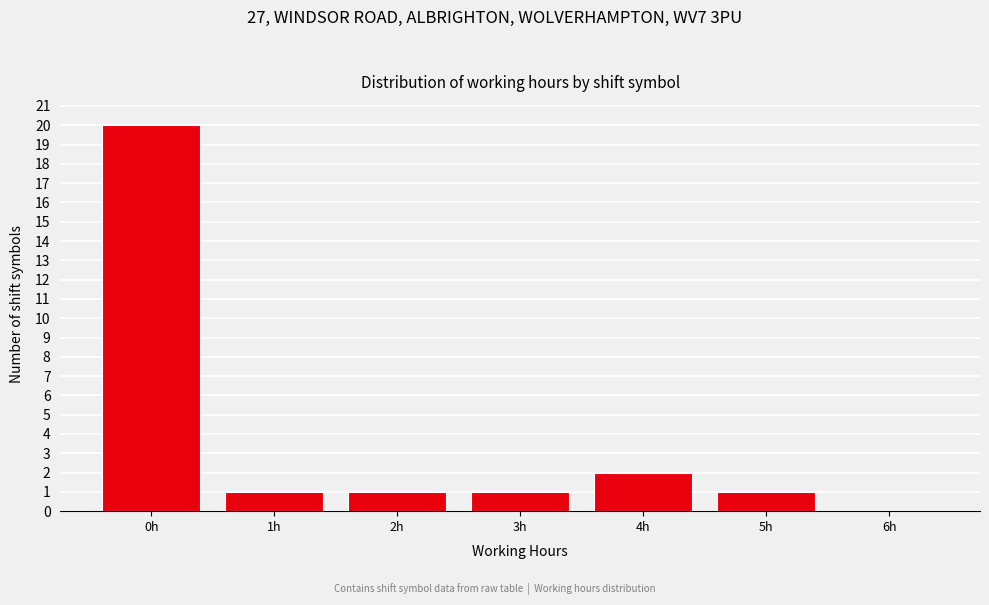

Reading left to right, extract all data points from this chart.

0h=20	1h=1	2h=1	3h=1	4h=2	5h=1	6h=0